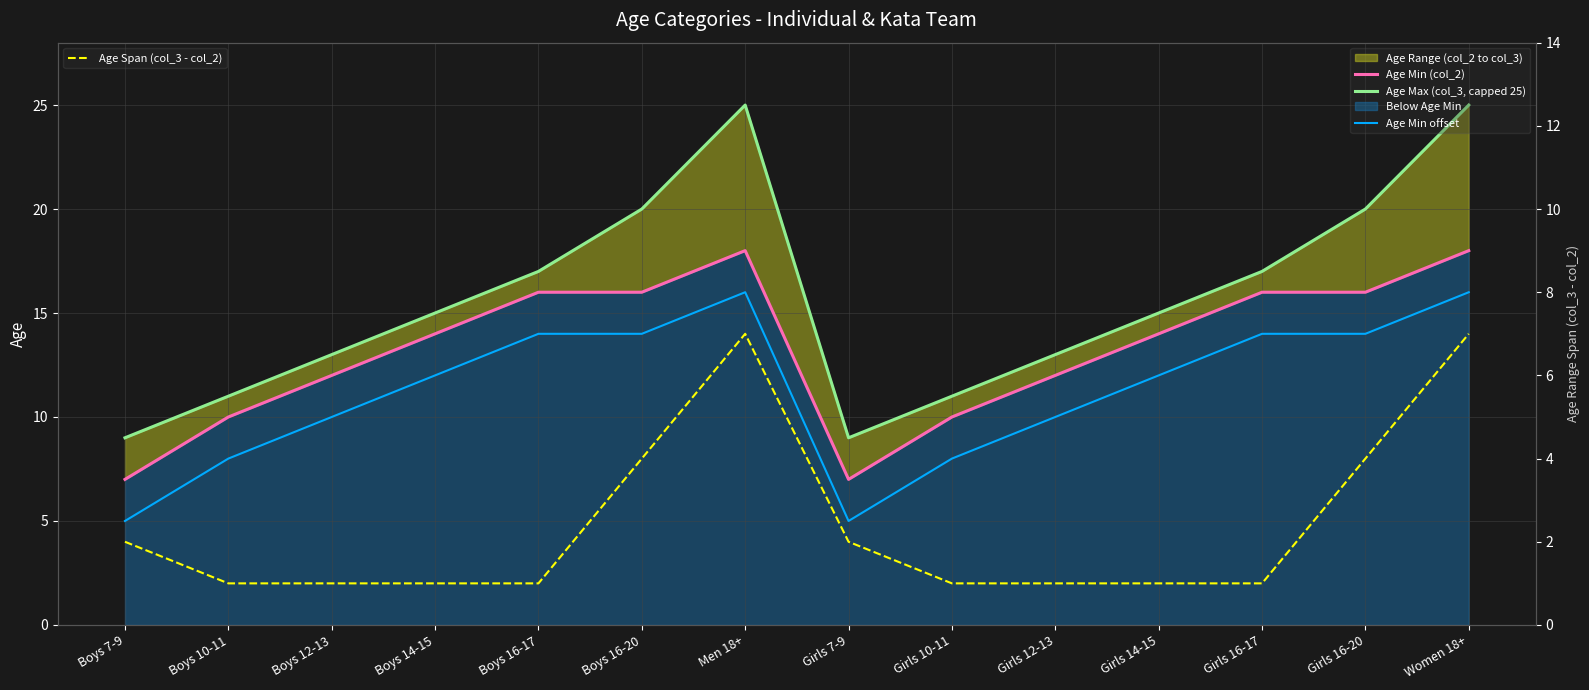

Rank the categories by Age Min offset value from highest to lowest.

Men 18+, Women 18+, Boys 16-17, Boys 16-20, Girls 16-17, Girls 16-20, Boys 14-15, Girls 14-15, Boys 12-13, Girls 12-13, Boys 10-11, Girls 10-11, Boys 7-9, Girls 7-9